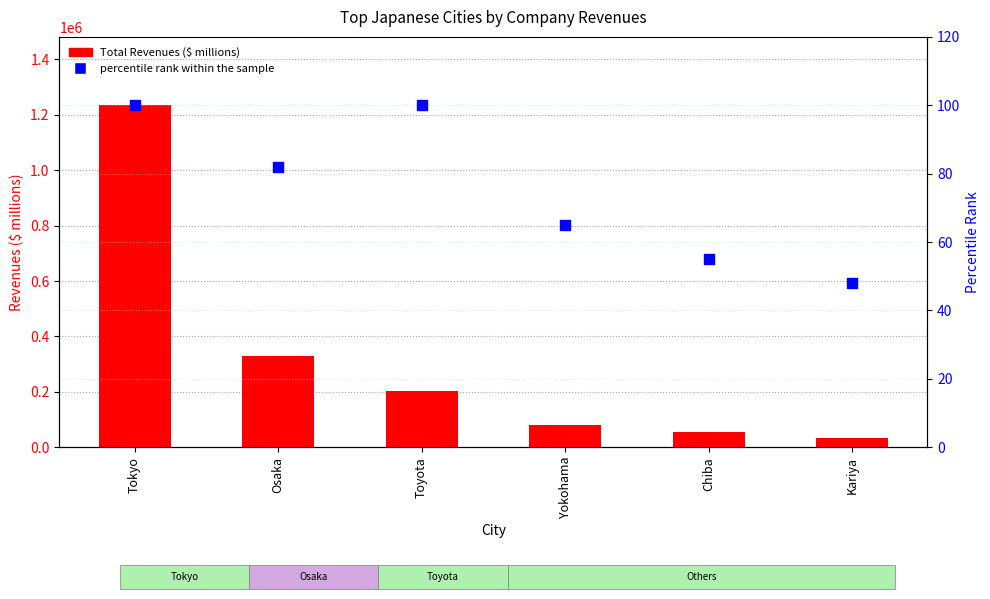

Is the value of percentile rank within the sample at Kariya greater than the value of Total Revenues ($ millions) at Kariya?

No